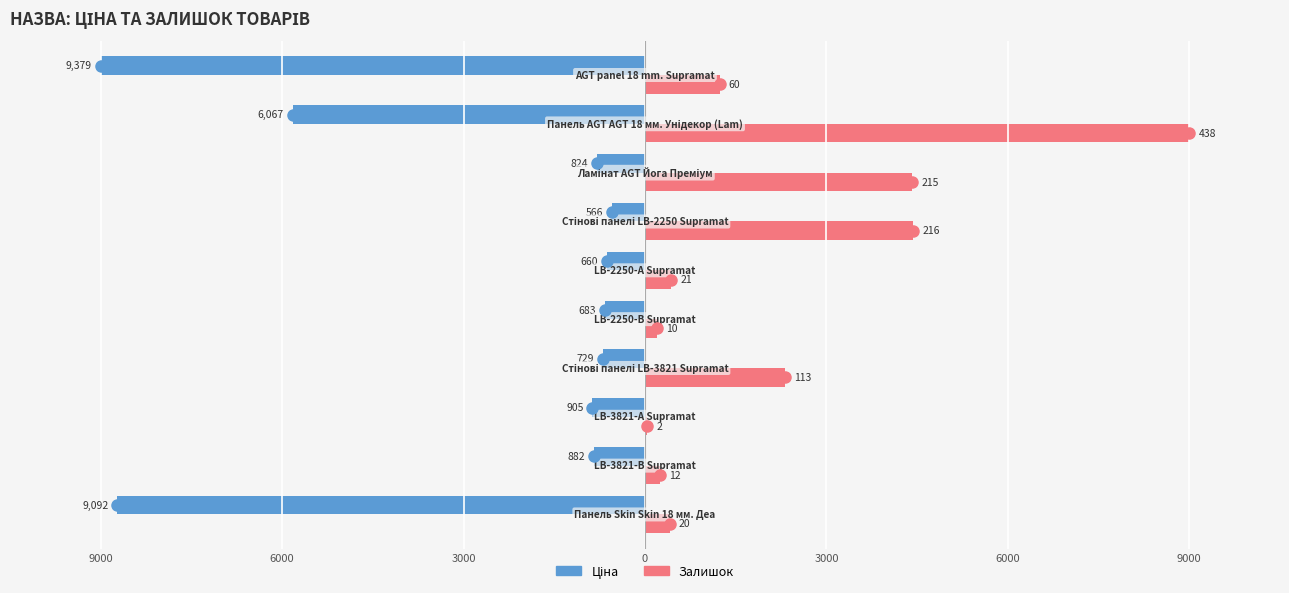

How many data points in Залишок are less than 1232?

5